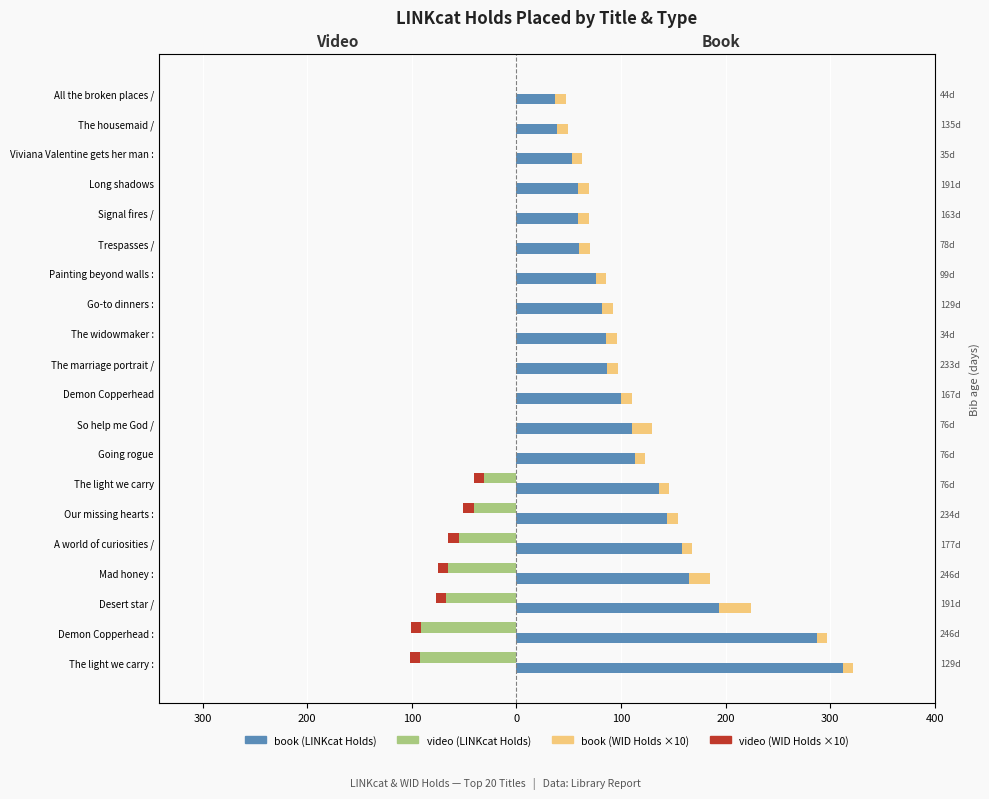

True or false: video (LINKcat Holds) has a value of -65 at Mad honey :.

True